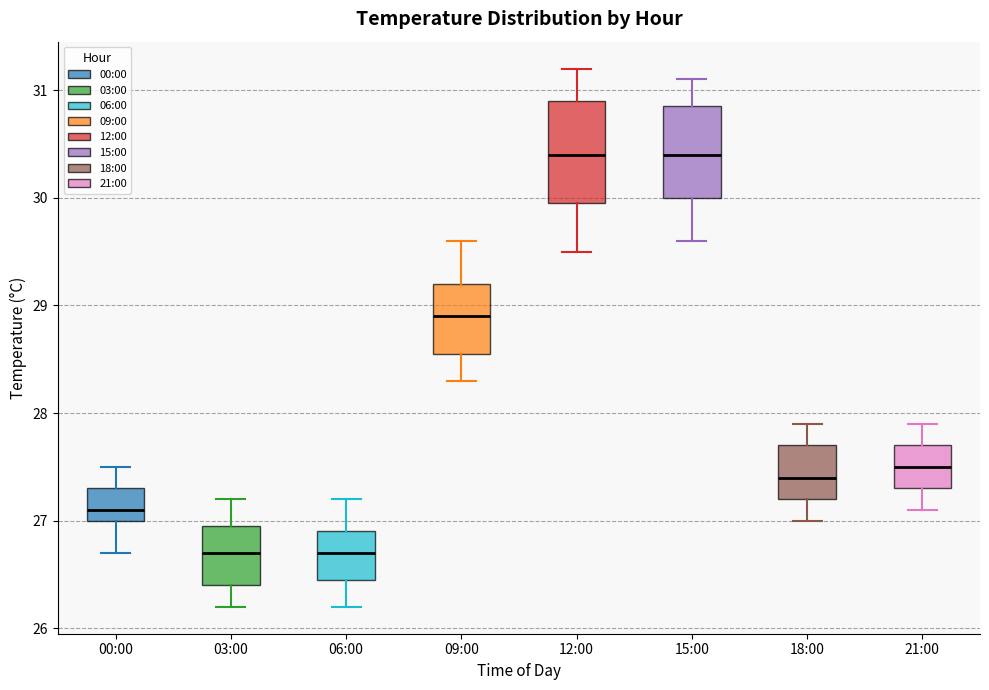

Where does the median line of the box for 09:00 sit on the y-axis? The values are not printed on the chart, so give them approximately, as read against the axis.

28.9